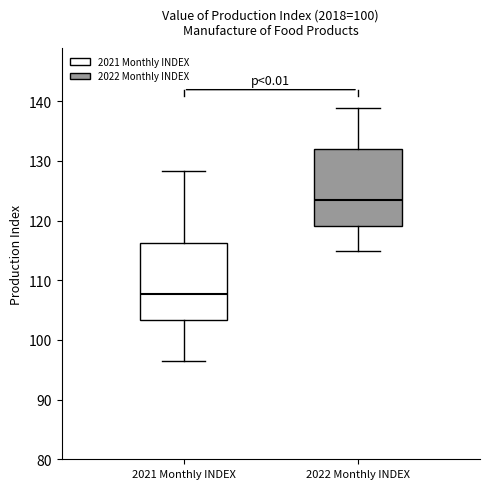

Where is the upper edge of the box for 2021 Monthly INDEX on the y-axis? The values are not printed on the chart, so give them approximately, as read against the axis.

116